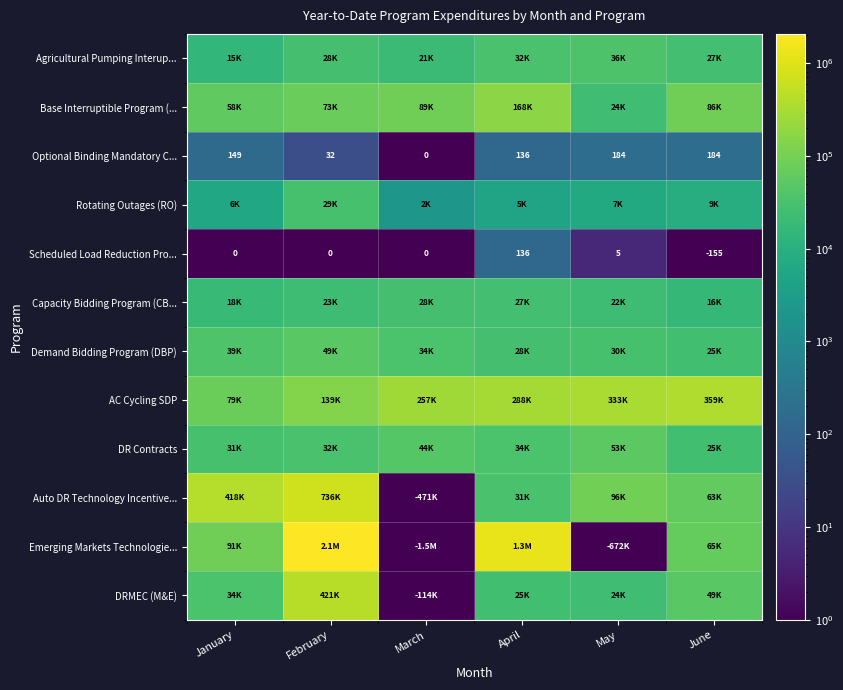

Where is Optional Binding Mandatory C... nearest to the value 92?

April